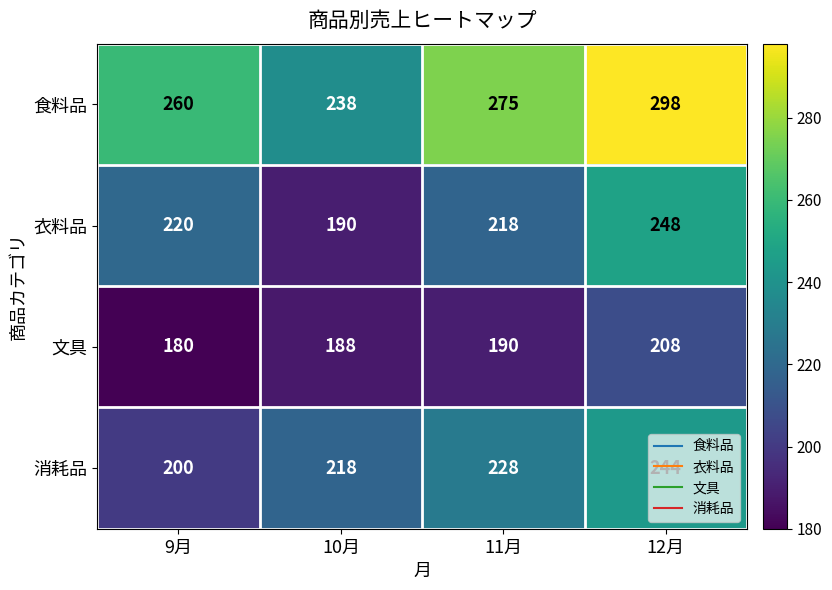

List the series in order of their peak value, lowest first.

文具, 消耗品, 衣料品, 食料品